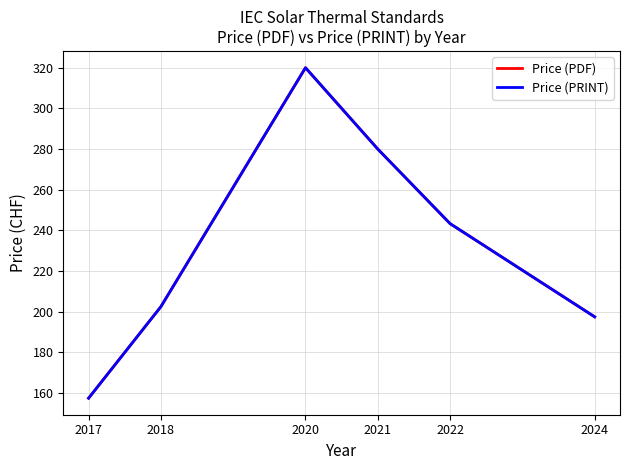

Is this an area chart (filled region under the line)?

No